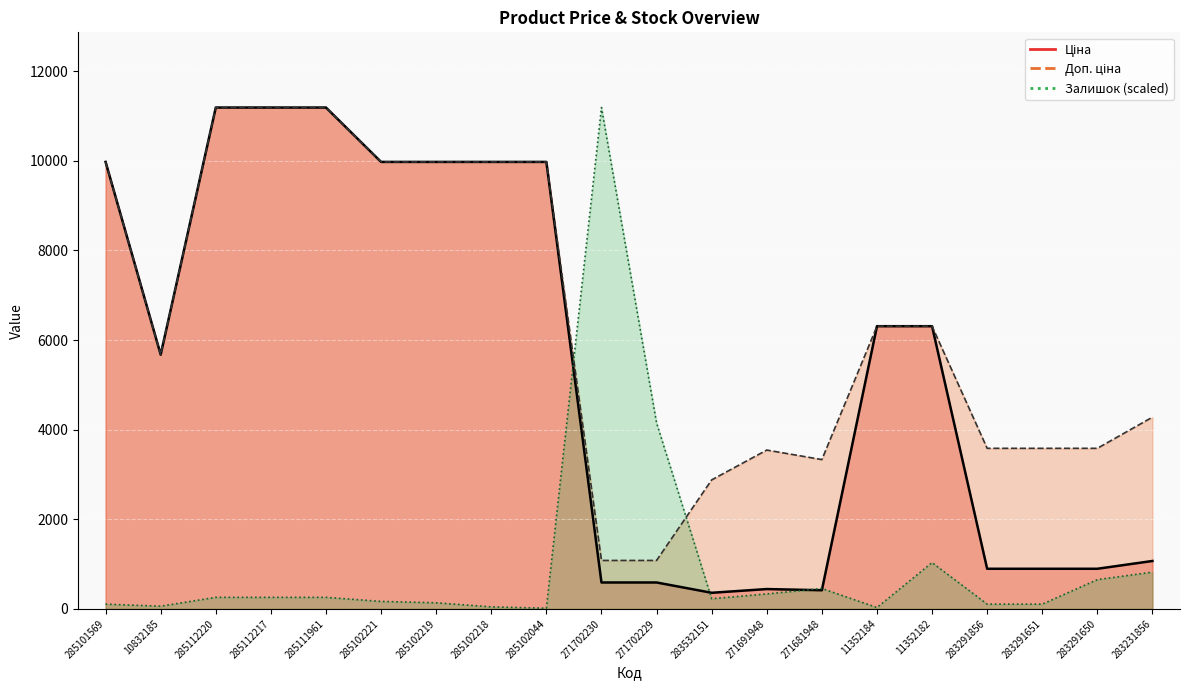

What is the total value across all series at 283291651?

4585.9